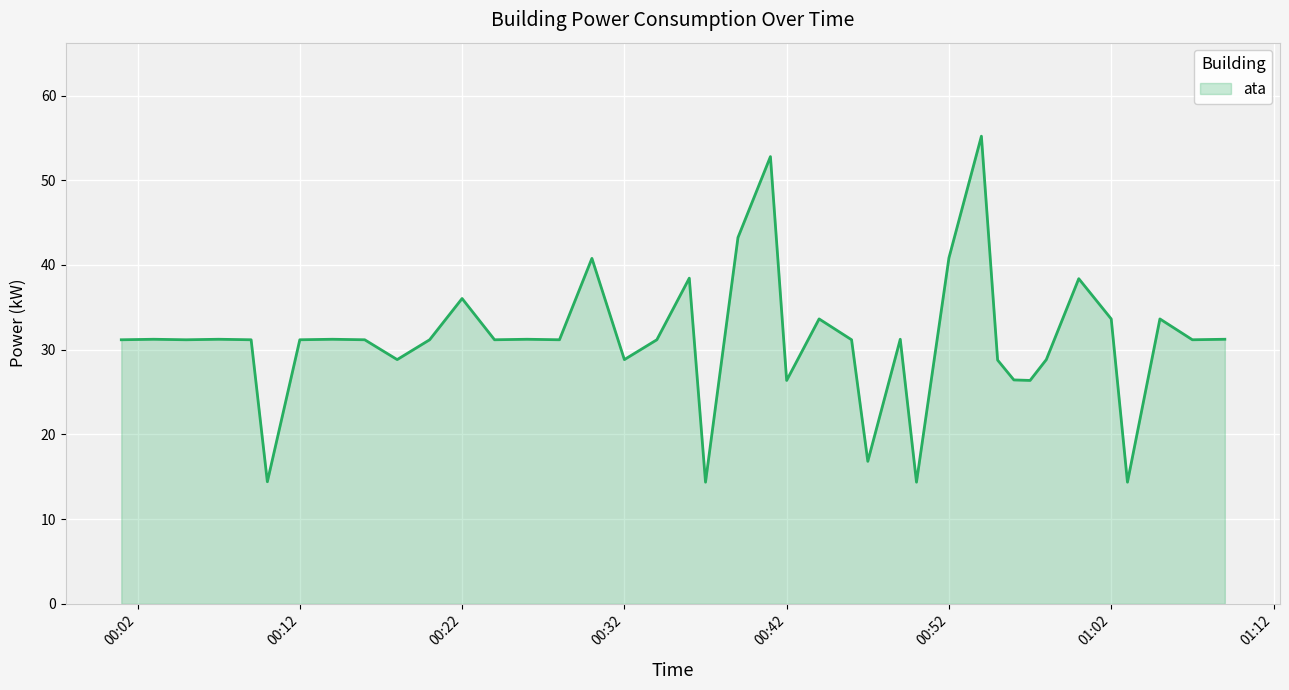

What is the difference between the maximum and minimum values?

40.8